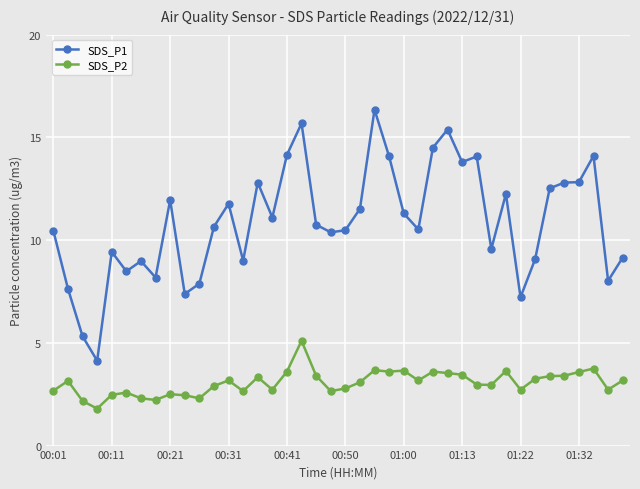

What is the value of the SDS_P2 point at the 30th from the left?

3.0